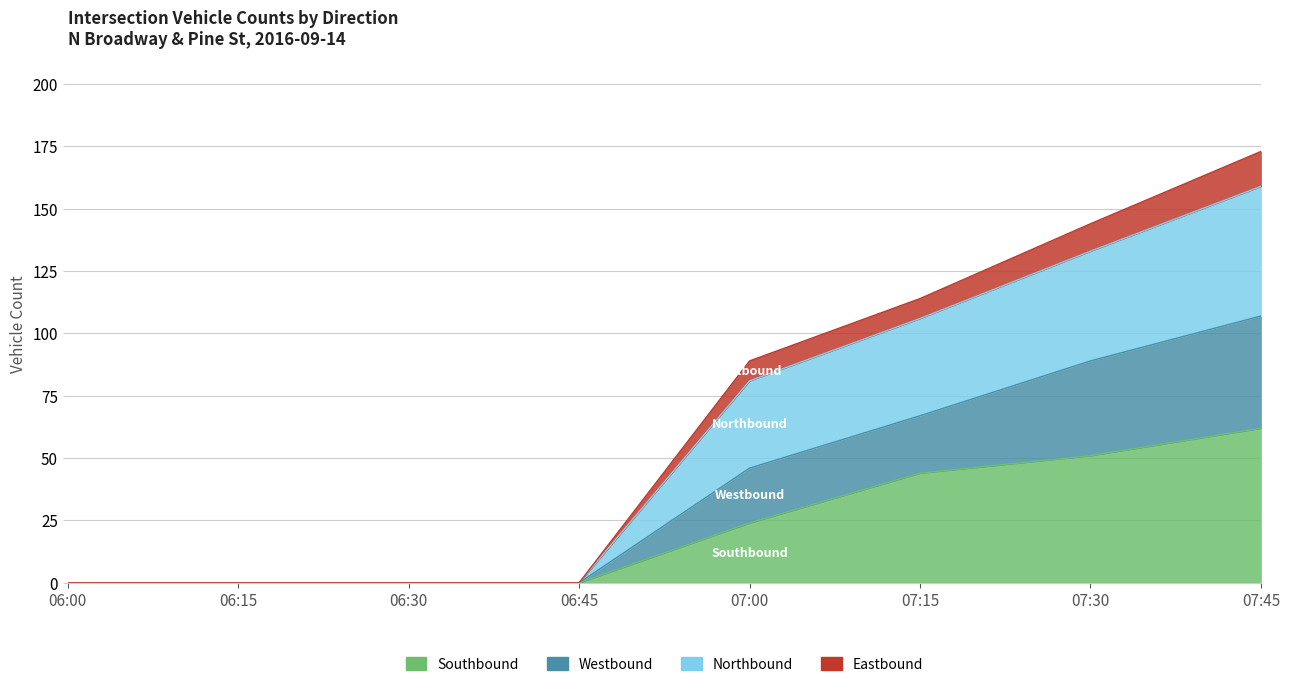

Is the value of Westbound (LEFT+THRU+RIGHT) at 06:15 greater than the value of Northbound (LEFT+THRU+RIGHT) at 07:45?

No